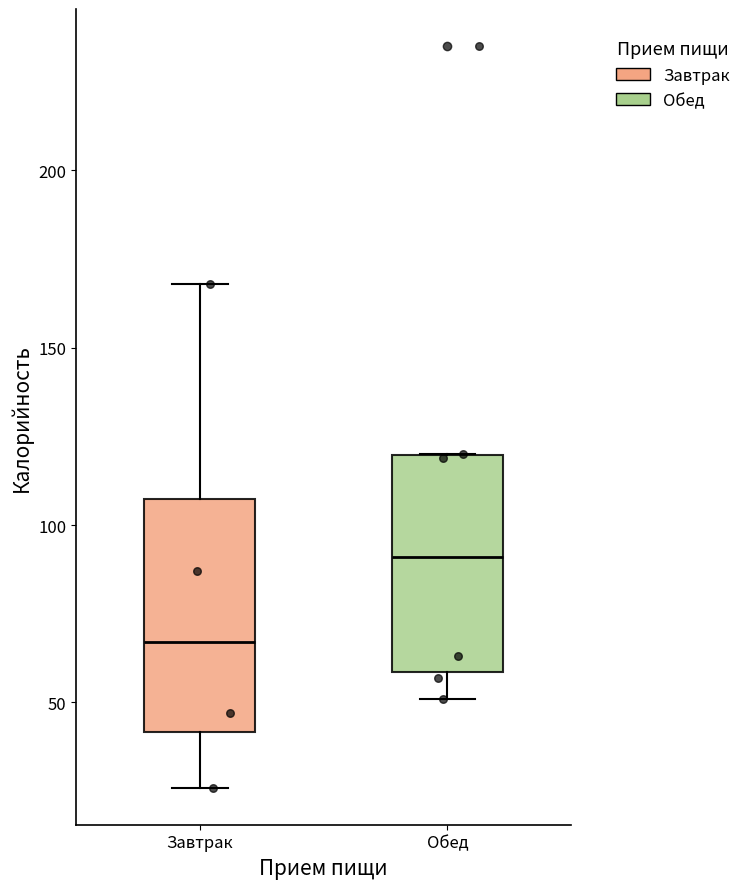

Reading left to right, read every box against the y-axis: the position of its median line, the range the box covers, and the ends of its whiskers. The values are not printed on the chart, so give them approximately, as read against the axis.

Завтрак: median 65, box 40 to 105, whiskers 25 to 170
Обед: median 90, box 60 to 120, whiskers 50 to 120